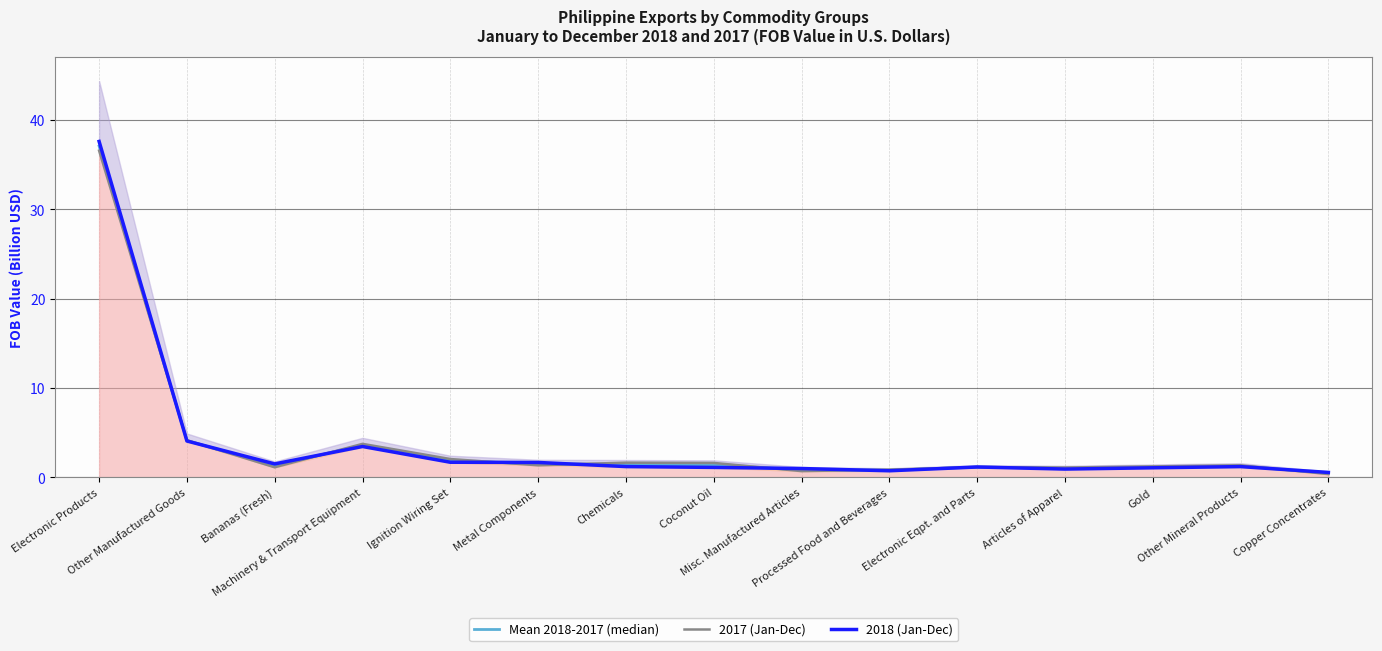

What is the difference between the maximum and minimum values in the 2018 (Jan-Dec) series?

37.0